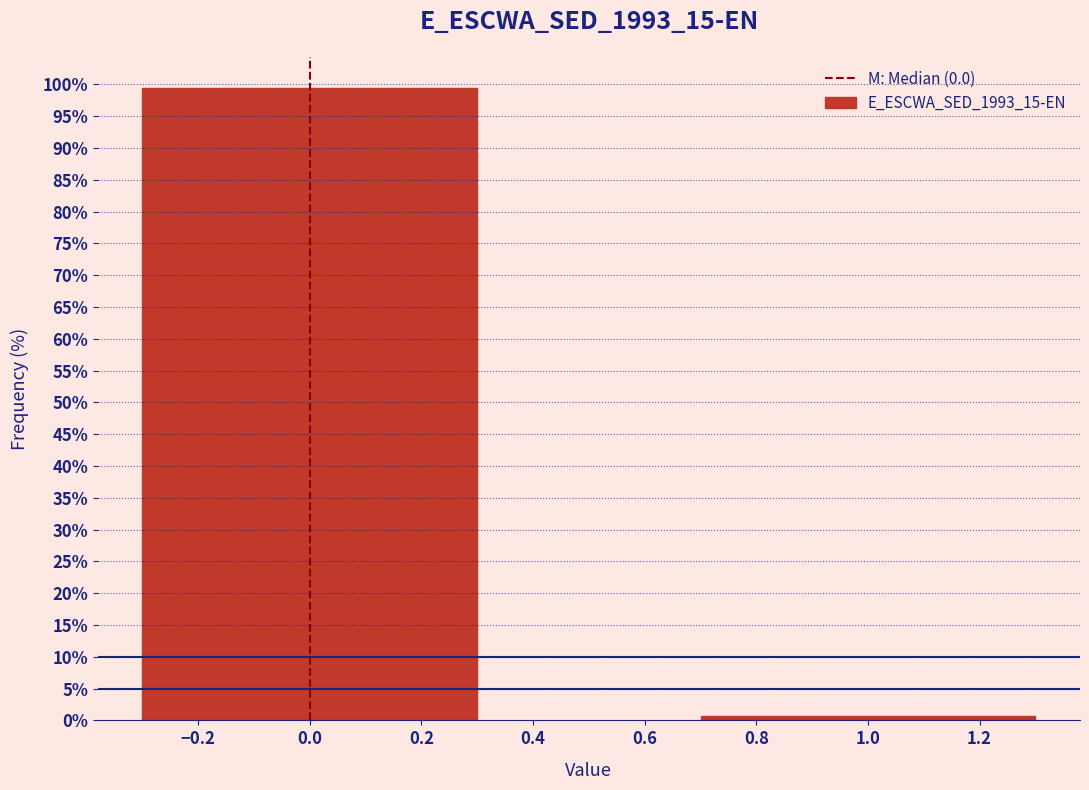

Reading left to right, list all the values displayed in this chart.

99.4	0.6